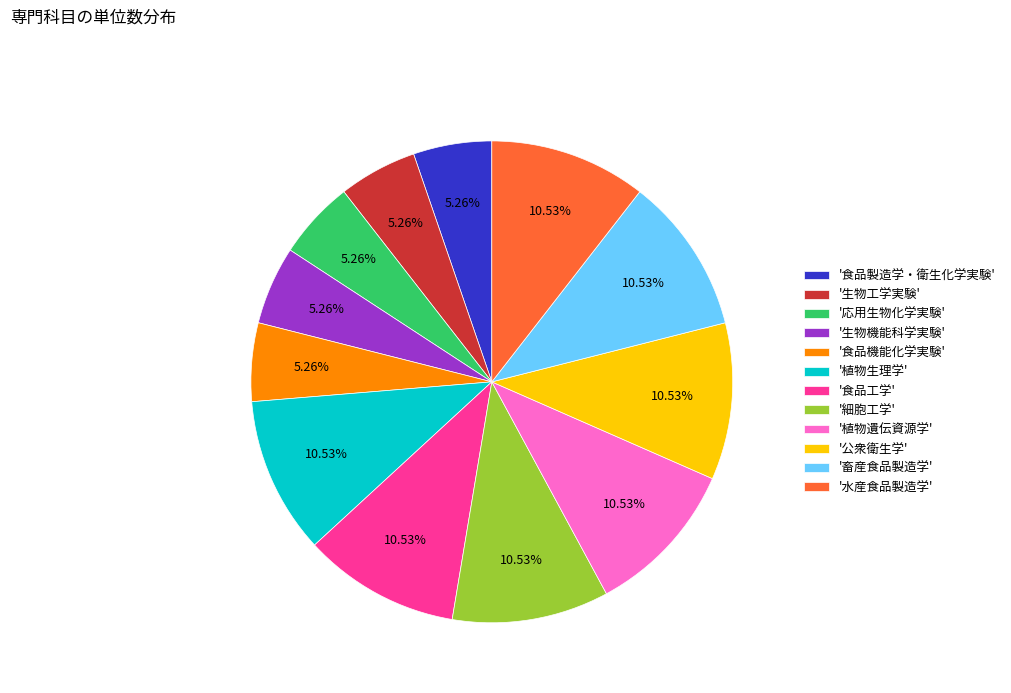

Combined, do '生物機能科学実験' and '畜産食品製造学' account for over 50%?

No